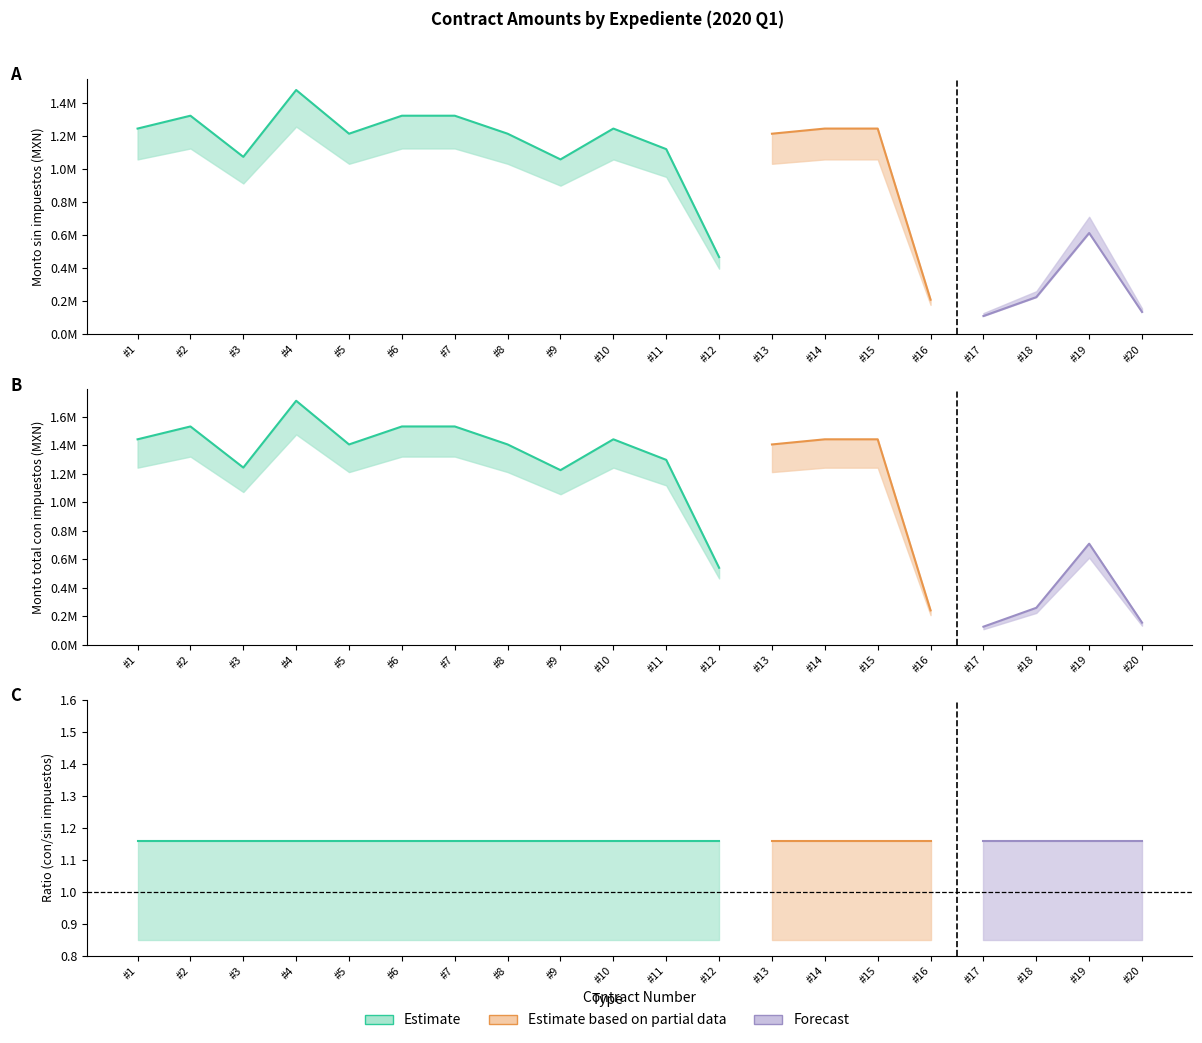

In Monto sin impuestos, how many points are lower than both neighbors (excluding endpoints)?

5